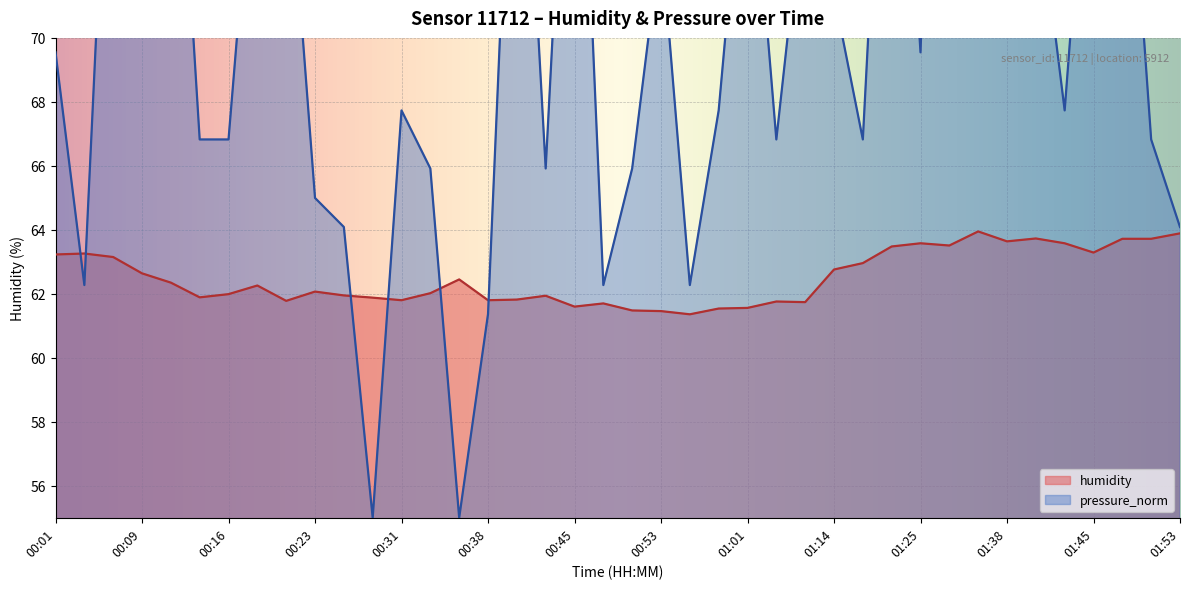

What is the sum of all humidity values?

2500.3